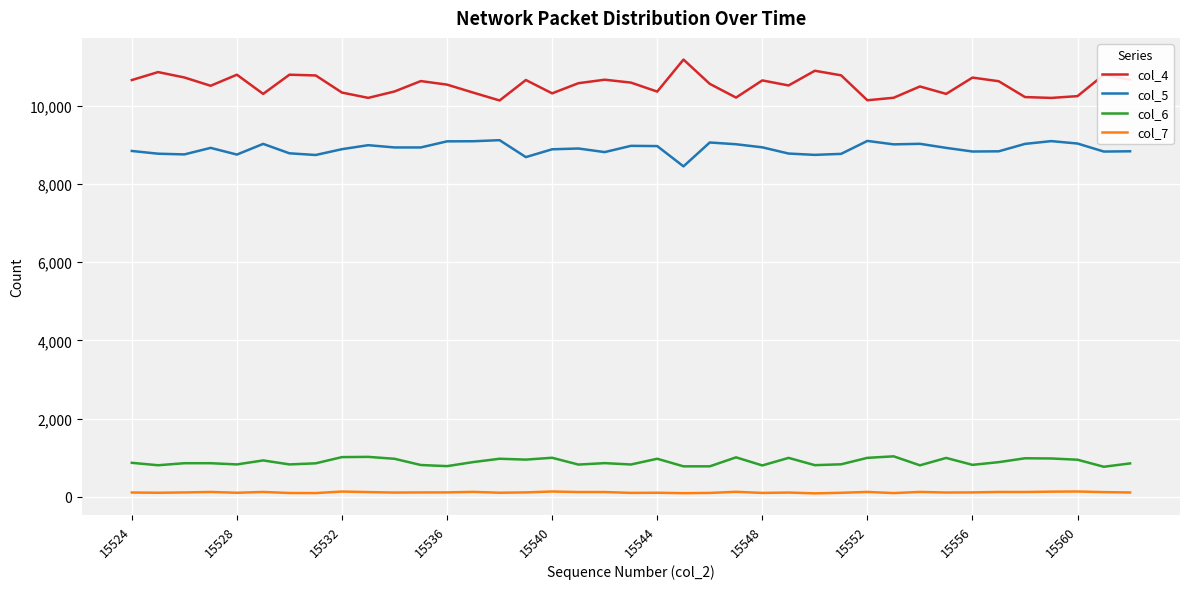

How many lines are shown in the chart?

4